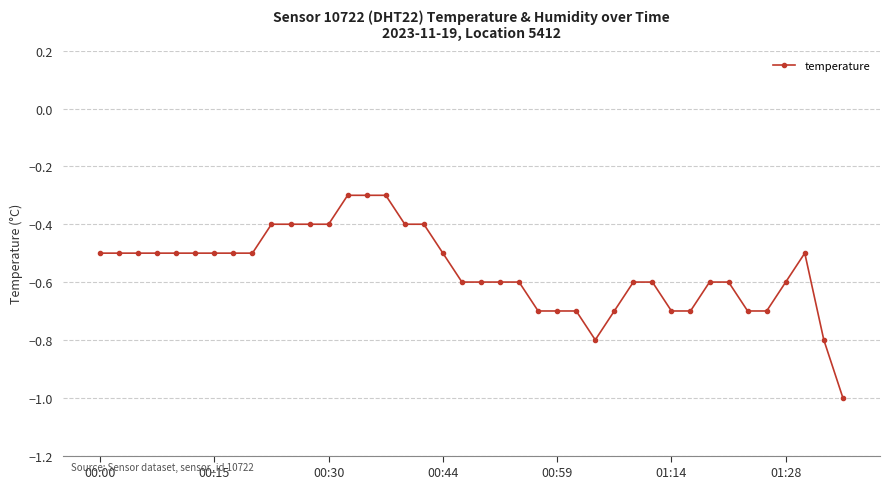

What is the average value?

-0.6